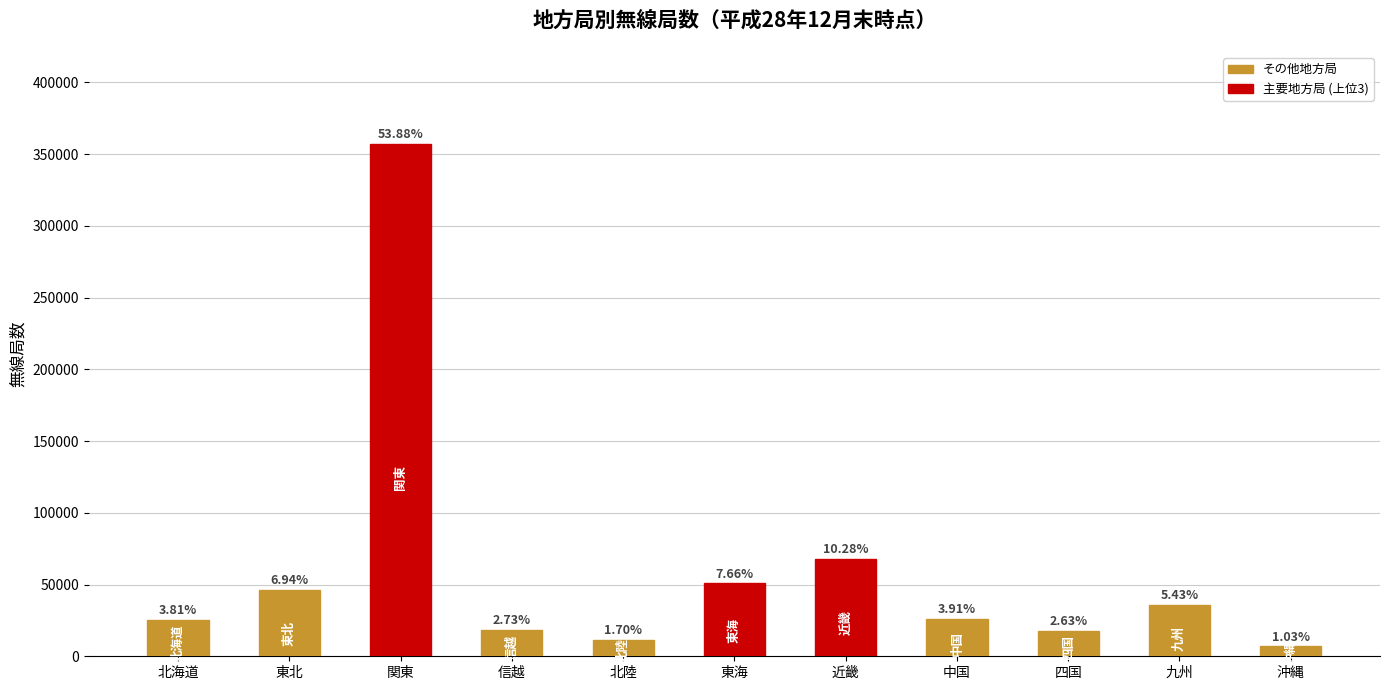

What is the change in value from 近畿 to 中国?

-42159